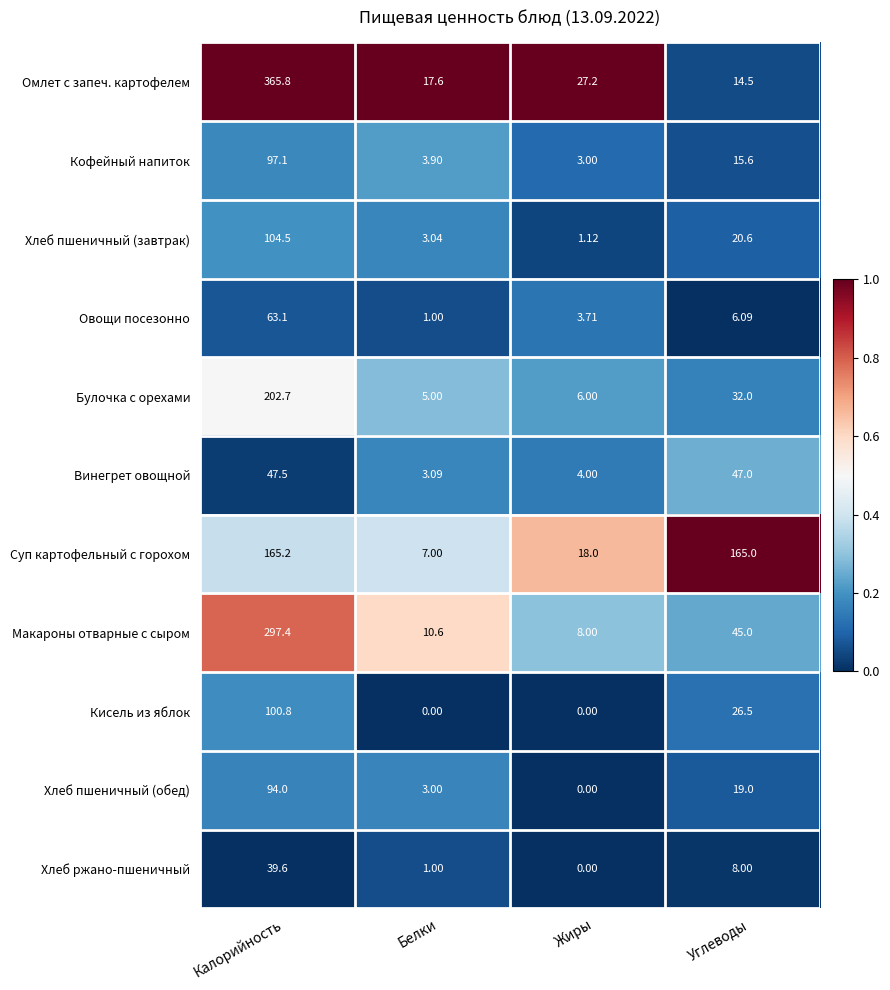

Between Калорийность and Углеводы, which series saw the biggest shift?

Омлет с запеч. картофелем